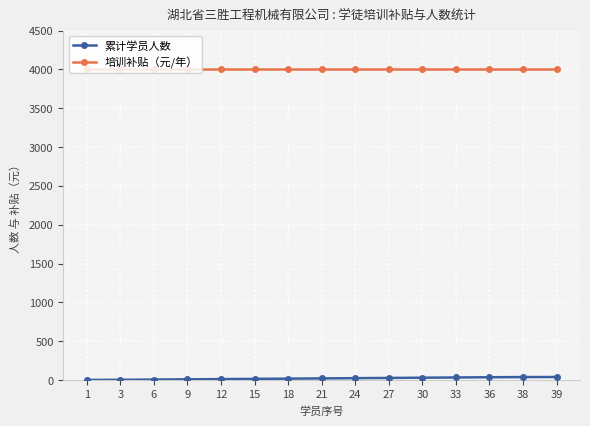

What is the spread (max minus min) of values at 36?

3964